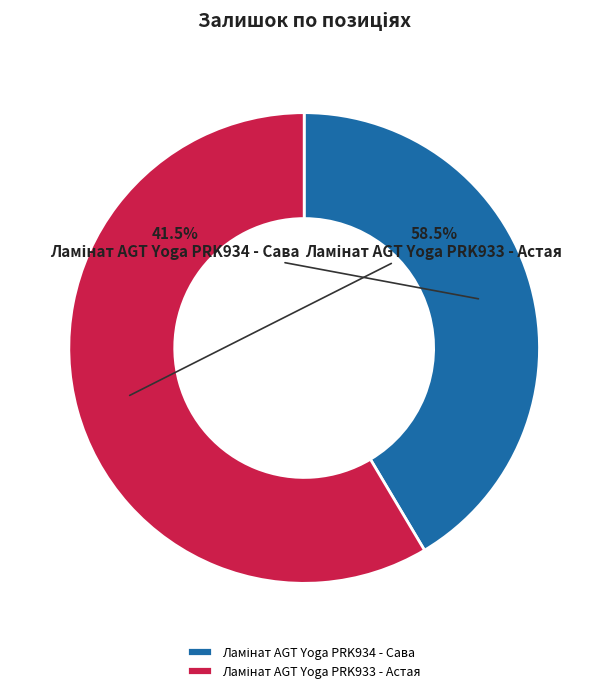

Is there a majority slice in this chart?

Yes